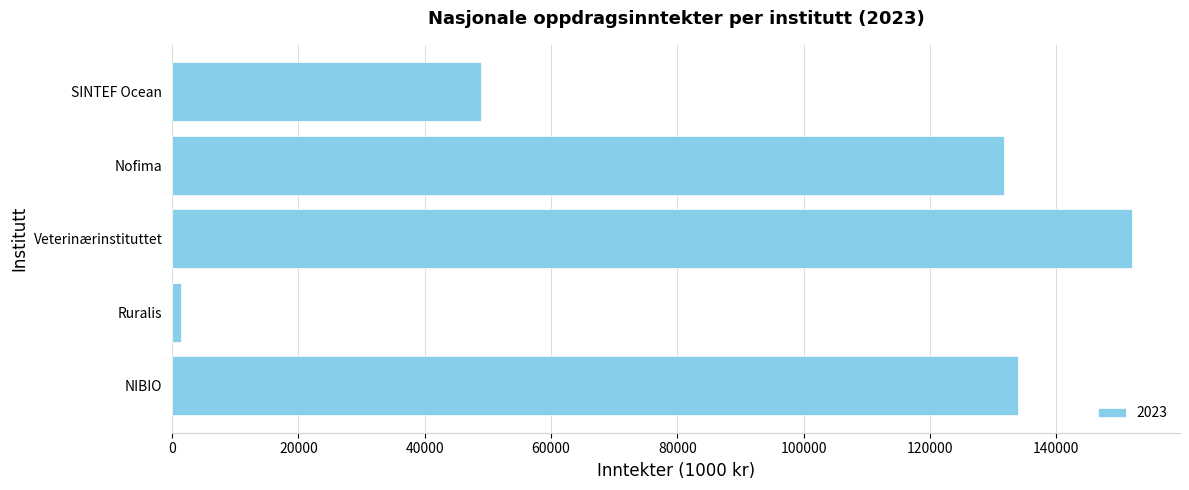

Approximately how many times larger is the value at SINTEF Ocean compared to Nofima?

0.4